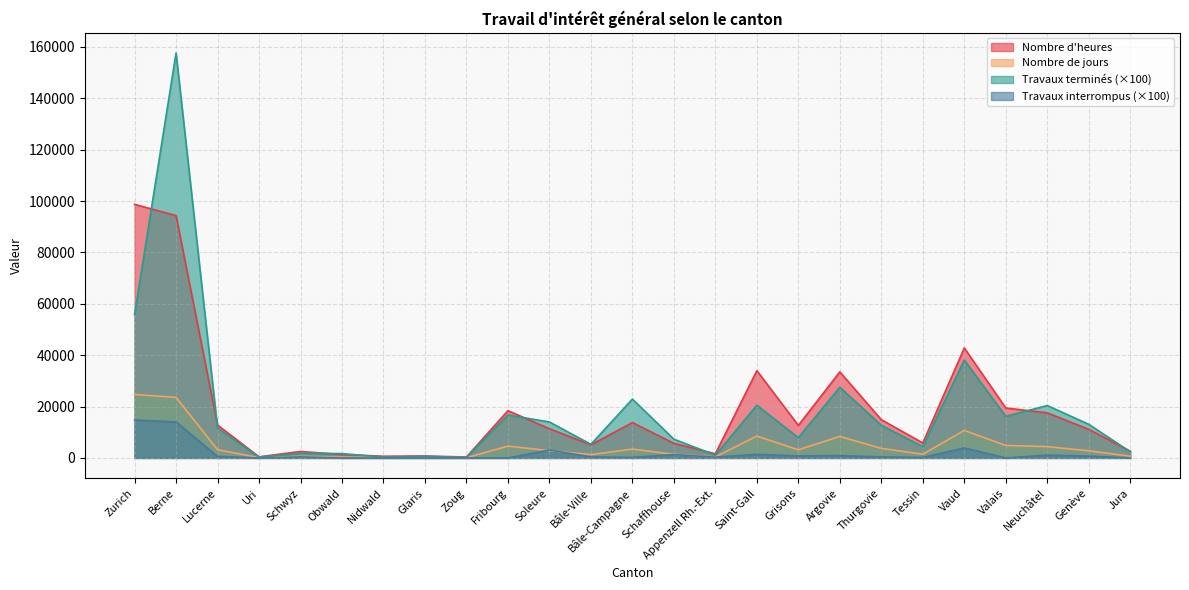

At which category does Nombre d'heures reach its first local valley?

Uri